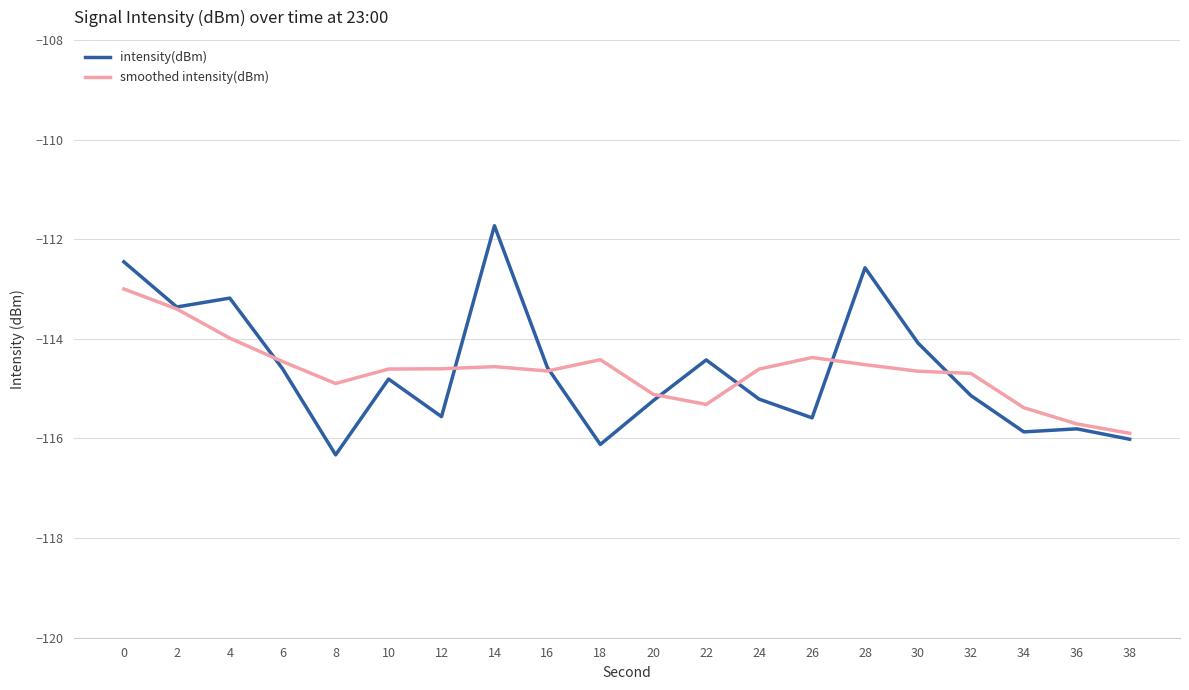

Count the number of data series in this chart.

2